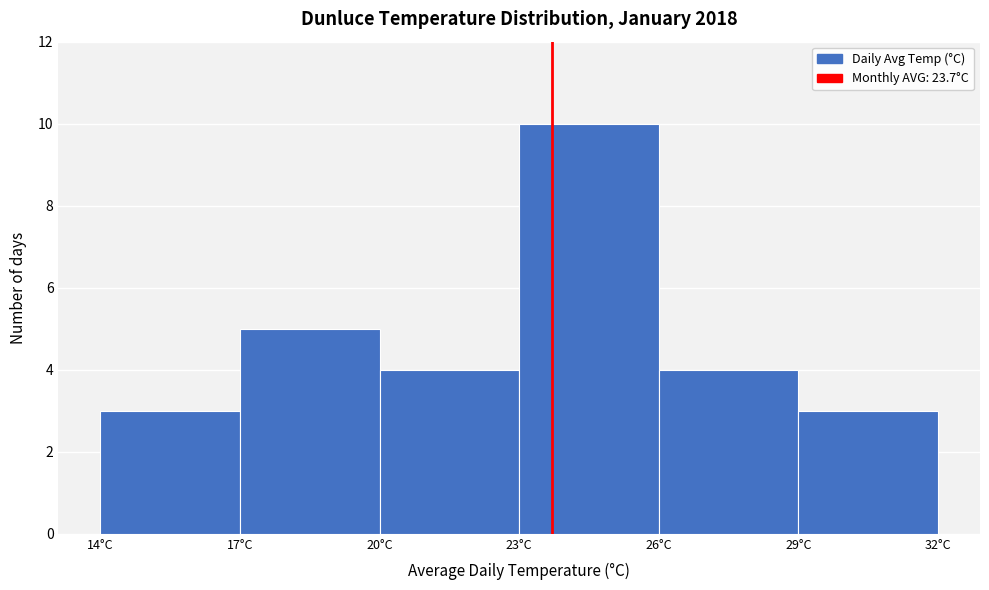

Reading left to right, transcribe this chart: for each bar, give the range it covers on the x-axis and its height. The values are not printed on the chart, so give them approximately, as read against the axis.

14 to 17: 3
17 to 20: 5
20 to 23: 4
23 to 26: 10
26 to 29: 4
29 to 32: 3